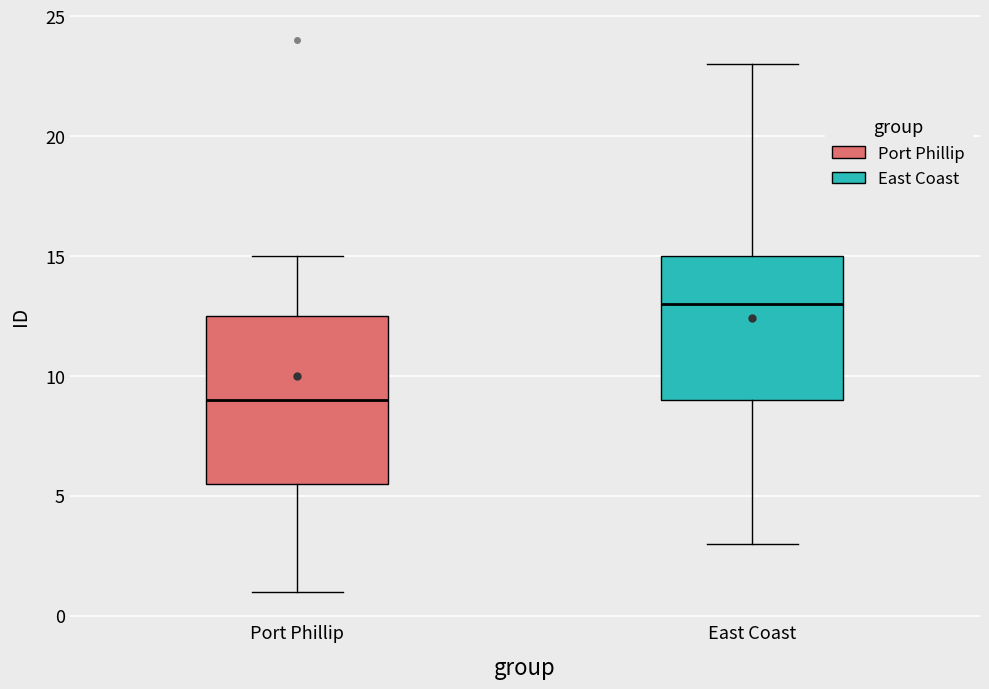

Reading left to right, transcribe this box plot: for each box, give where its median line is, the range the box spans, and where its two whiskers end, as read against the y-axis. The values are not printed on the chart, so give them approximately, as read against the axis.

Port Phillip: median 9.0, box 5.5 to 12.5, whiskers 1.0 to 15.0
East Coast: median 13.0, box 9.0 to 15.0, whiskers 3.0 to 23.0